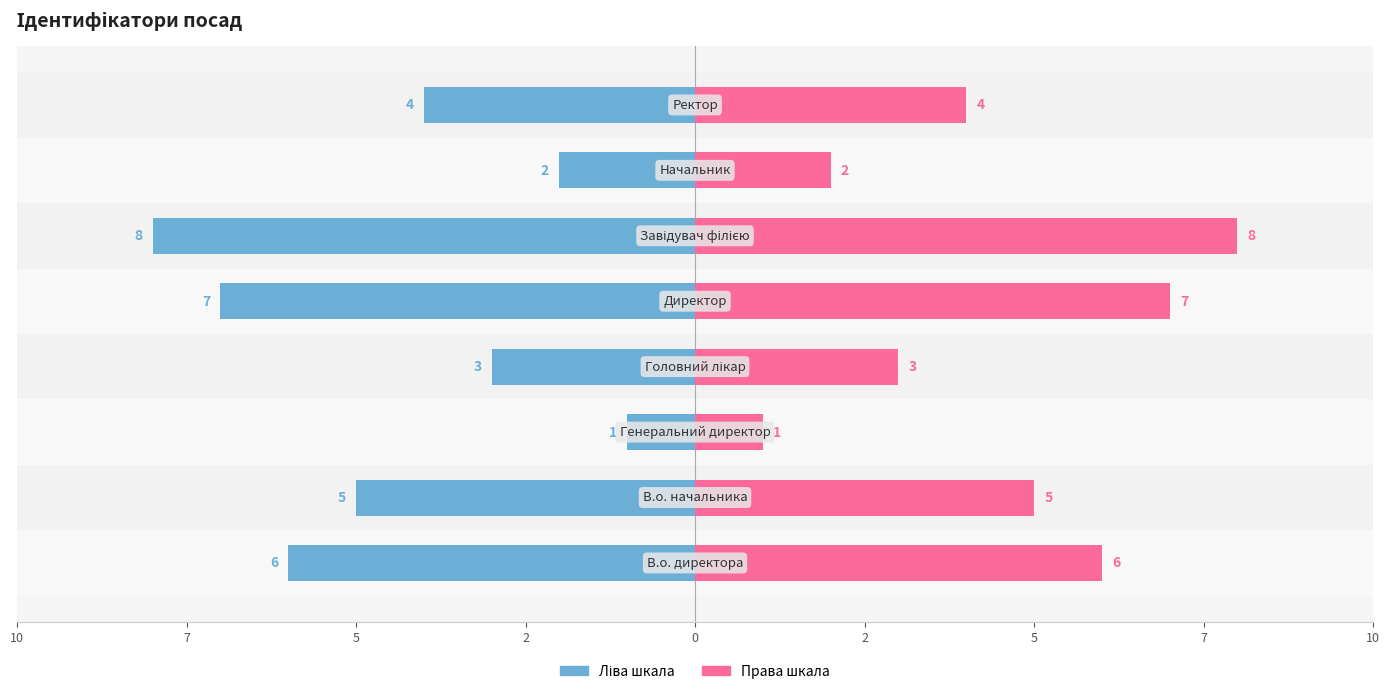

True or false: Права шкала has a value of 3 at 5.

False